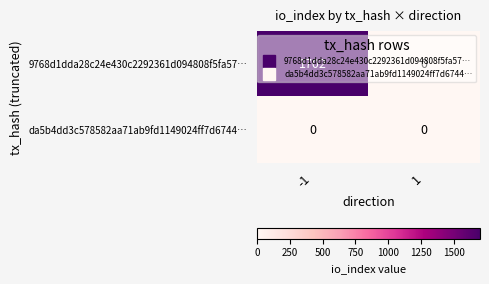

What is the maximum value shown in the chart?

1702